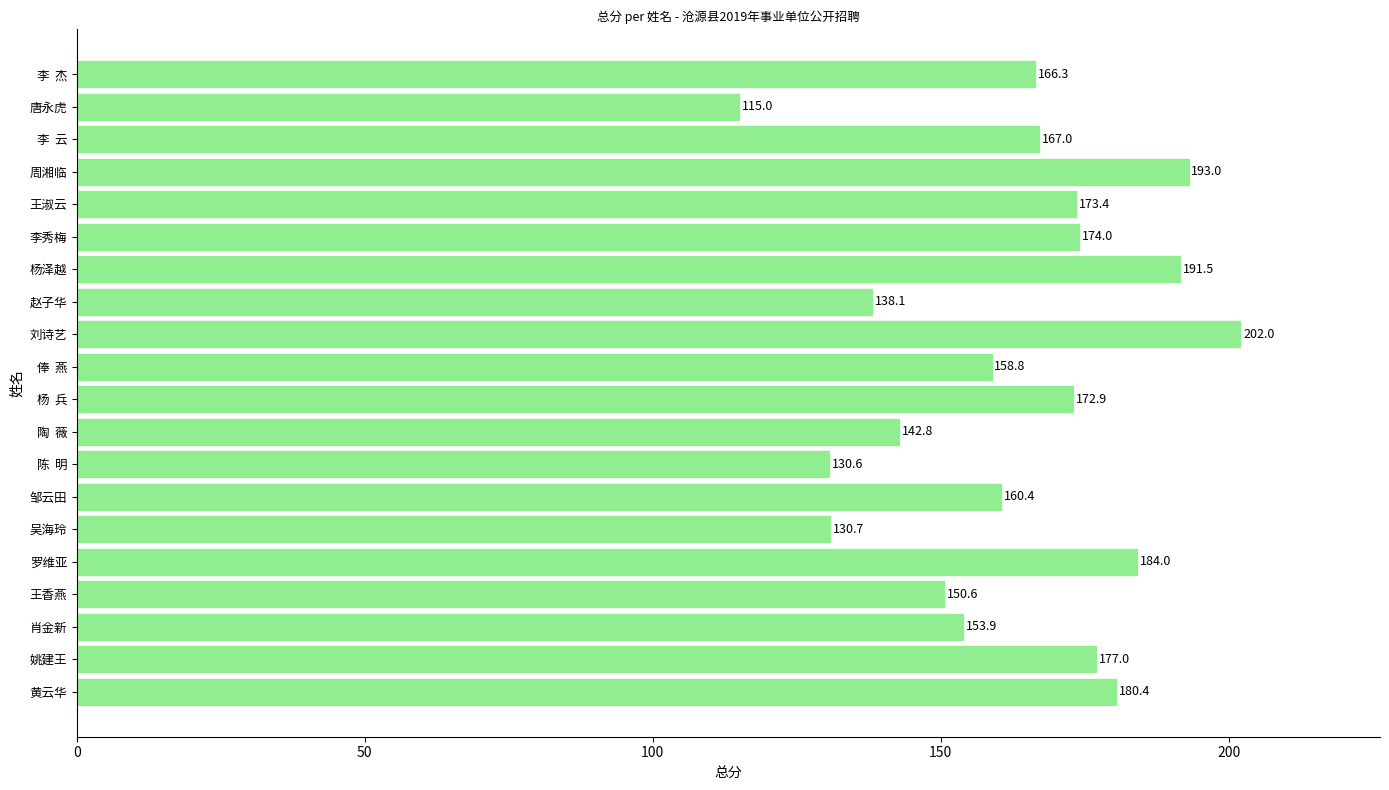

Rank the categories by value from lowest to highest.

唐永虎, 陈  明, 吴海玲, 赵子华, 陶  薇, 王香燕, 肖金新, 俸  燕, 邹云田, 李  杰, 李  云, 杨  兵, 王淑云, 李秀梅, 姚建王, 黄云华, 罗维亚, 杨泽越, 周湘临, 刘诗艺